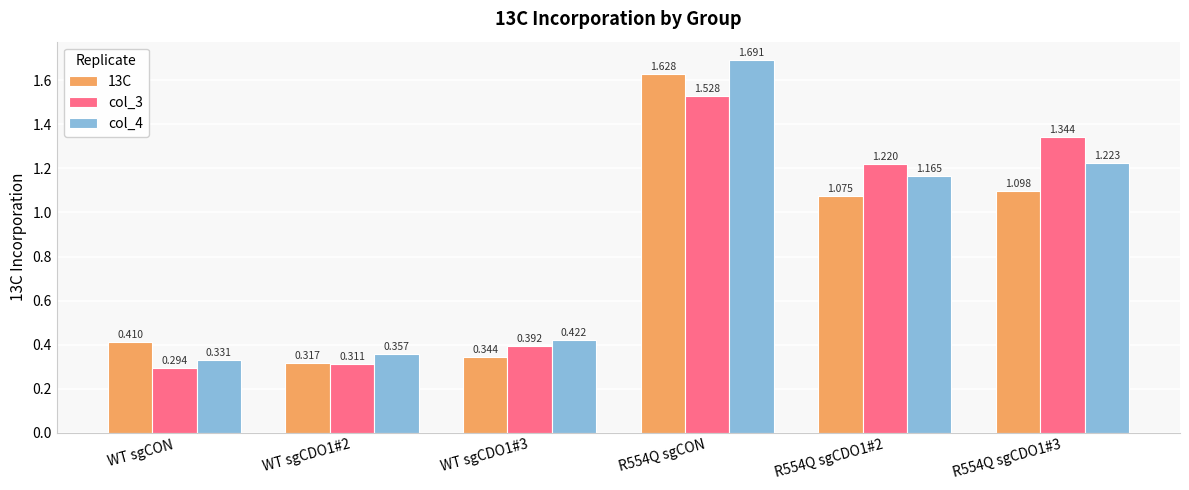

Which label corresponds to the smallest value in the chart?

WT sgCON